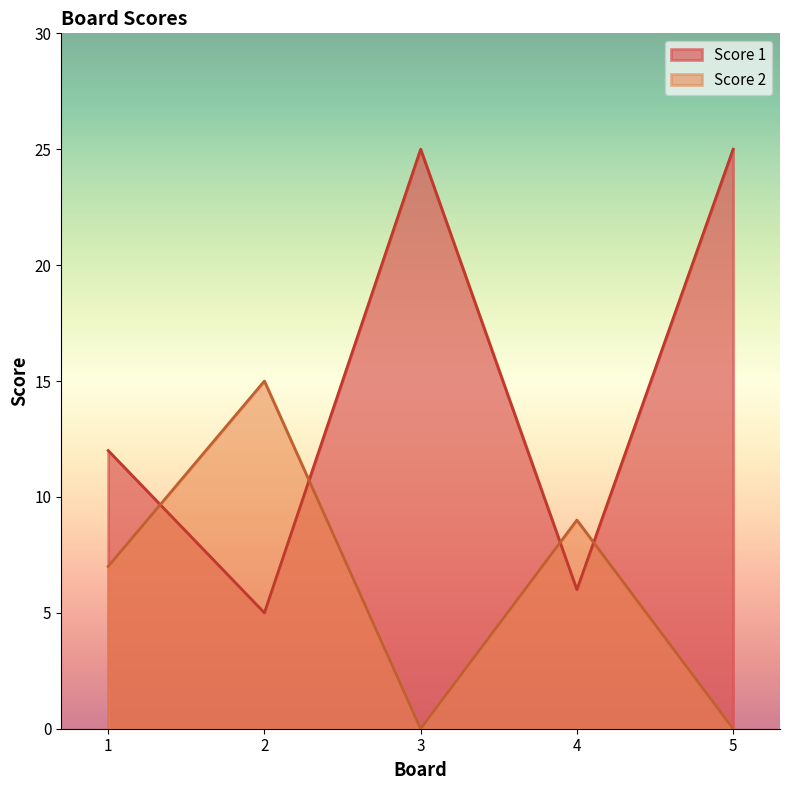

Which series changed the most between 2 and 4?

Score 2